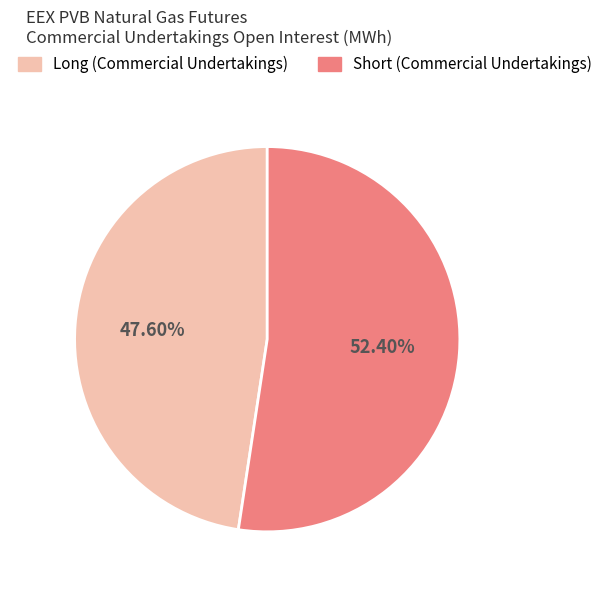

Count the number of slices in the pie.

2